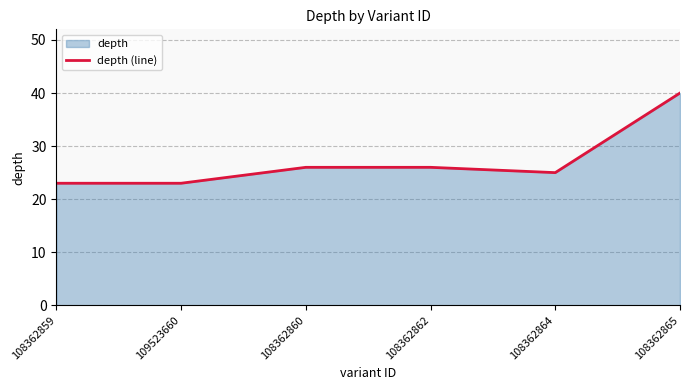

Which category has the lowest value across all series?

108362859